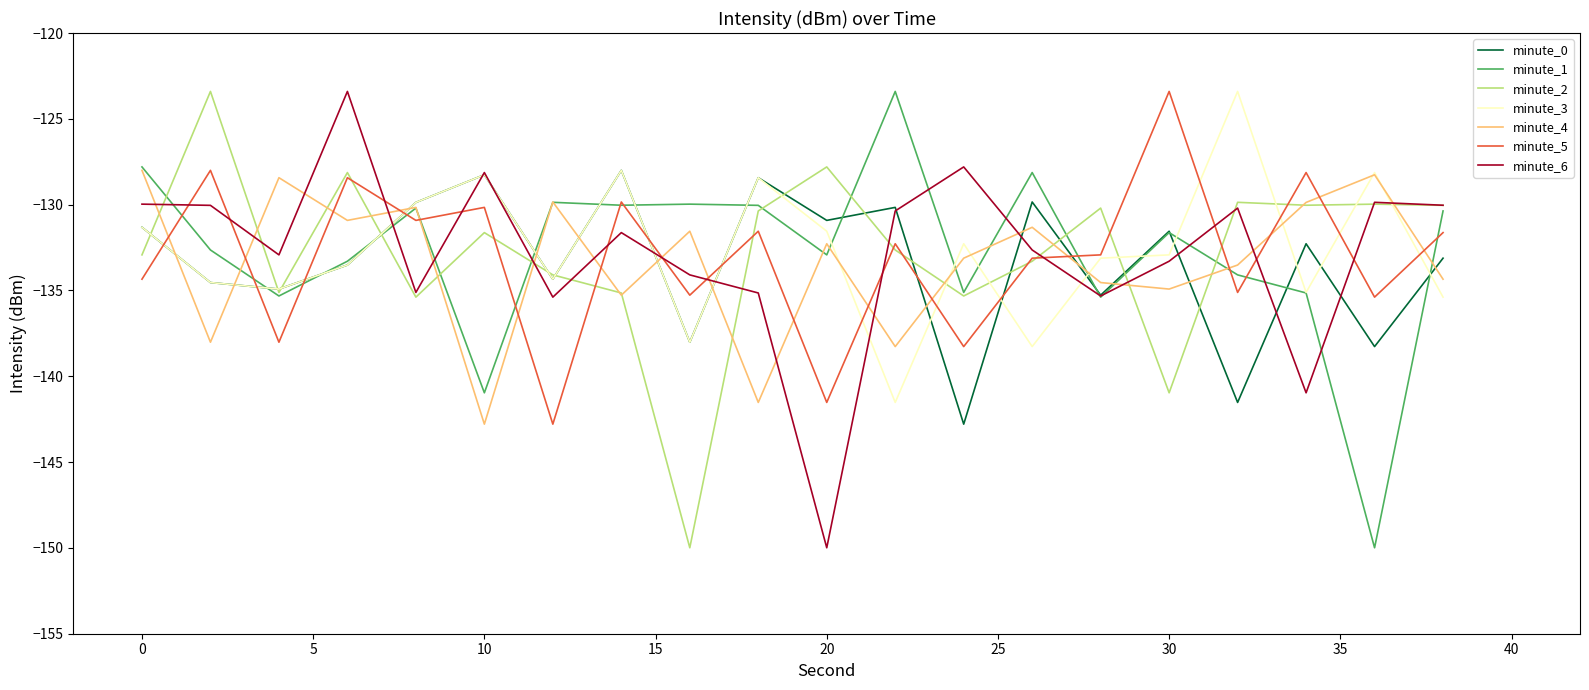

What is the lowest value of the minute_6 series?

-150.0